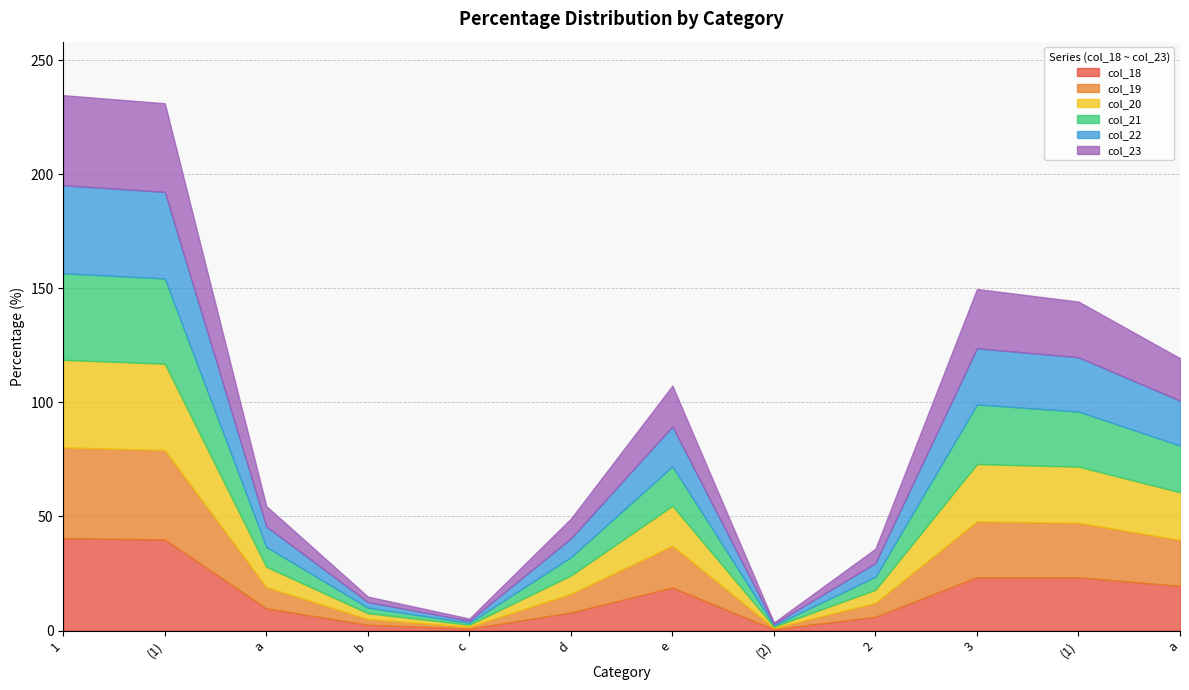

What is the difference between the col_18 values at (1) and 1?

17.2